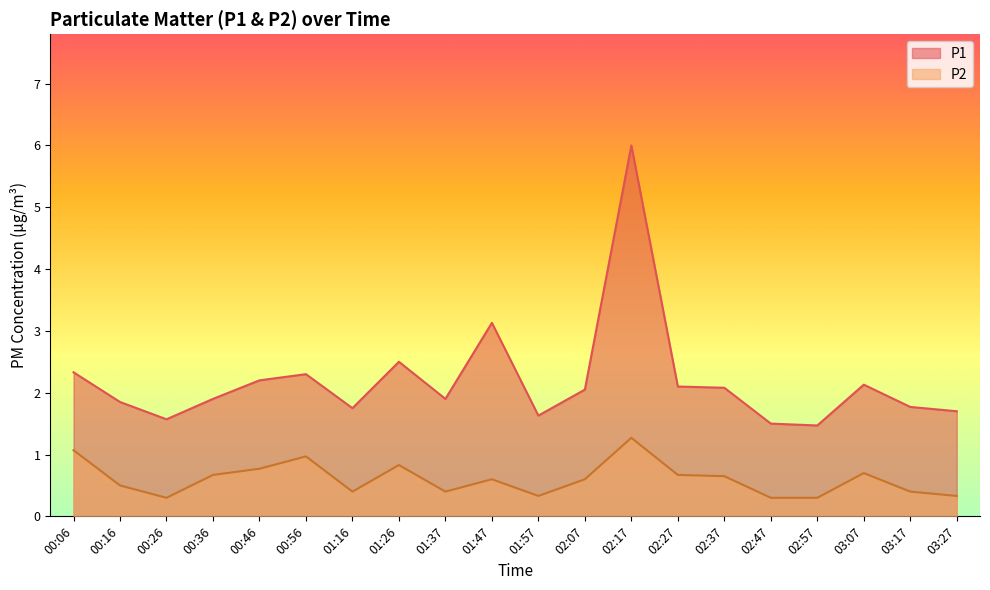

Which series has the largest total across all categories?

P1